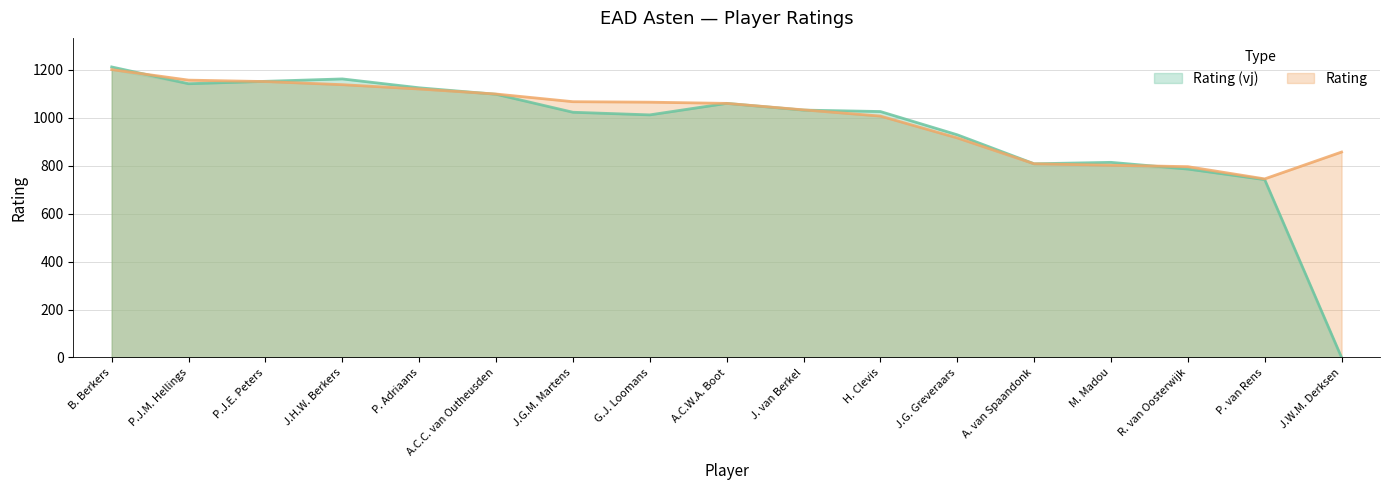

What is the highest value of the Rating (vj) series?

1212